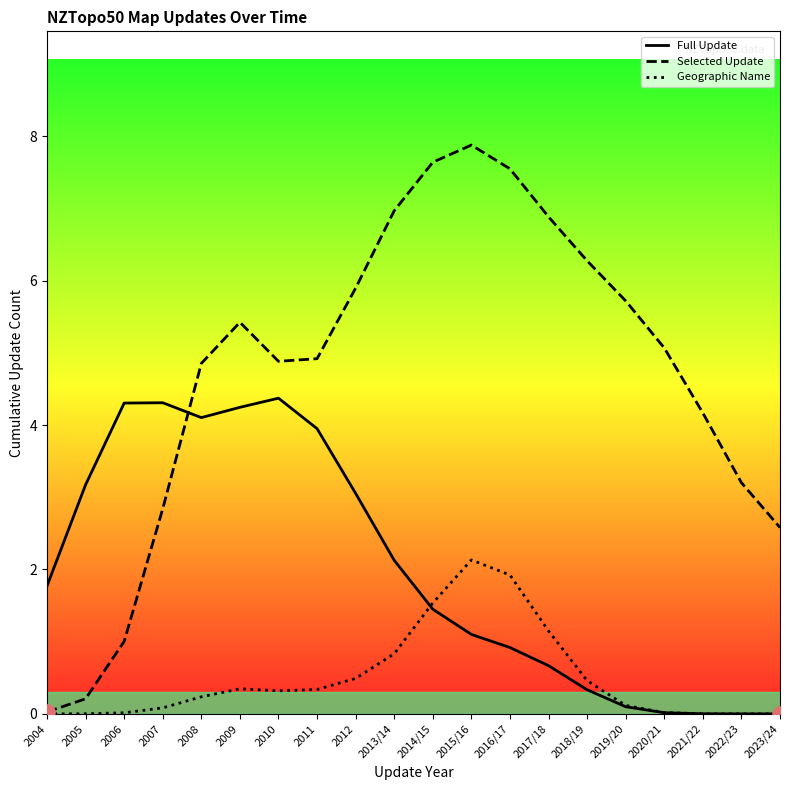

Which series contains the lowest Y value?

Full Update